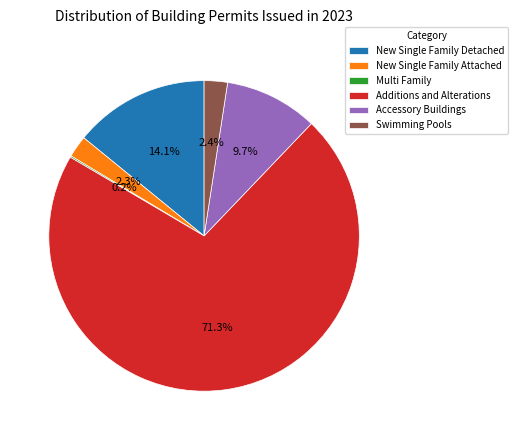

Does Additions and Alterations account for over 50% of the chart?

Yes